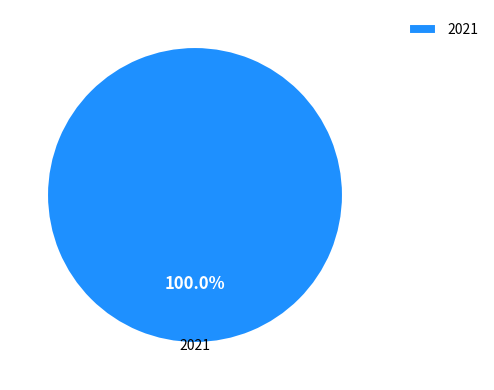

Is there any slice that represents more than half of the pie?

Yes